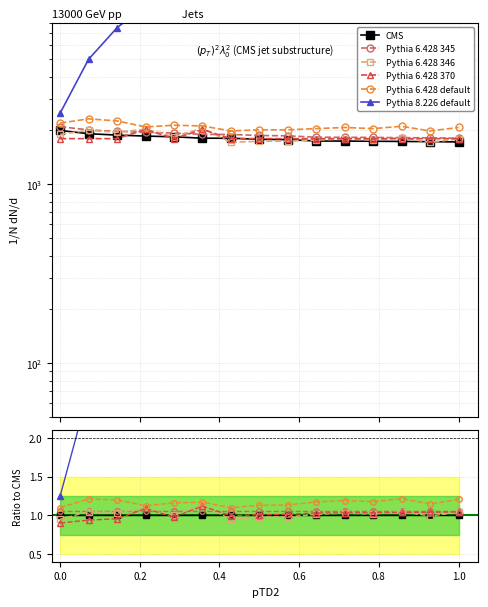

Reading left to right, extract all data points from this chart.

CMS: 1.0	1.0	1.0	1.0	1.0	1.0	1.0	1.0	1.0	1.0	1.0	1.0	1.0	1.0	1.0
Pythia 6.428 345: 1.1	1.0	1.0	1.0	1.0	1.0	1.1	1.0	1.0	1.0	1.1	1.0	1.1	1.0	1.0
Pythia 6.428 346: 0.9	1.0	1.0	1.1	1.0	1.1	0.9	1.0	1.0	1.0	1.0	1.0	1.0	1.0	1.0
Pythia 6.428 370: 0.9	0.9	1.0	1.1	1.0	1.1	1.0	1.0	1.0	1.0	1.0	1.0	1.0	1.0	1.0
Pythia 6.428 default: 1.1	1.2	1.2	1.1	1.2	1.2	1.1	1.1	1.1	1.2	1.2	1.2	1.2	1.1	1.2
Pythia 8.226 default: 1.2	2.6	4.0	5.4	6.8	8.3	9.7	11.2	12.7	14.3	15.8	17.2	18.7	20.2	21.7